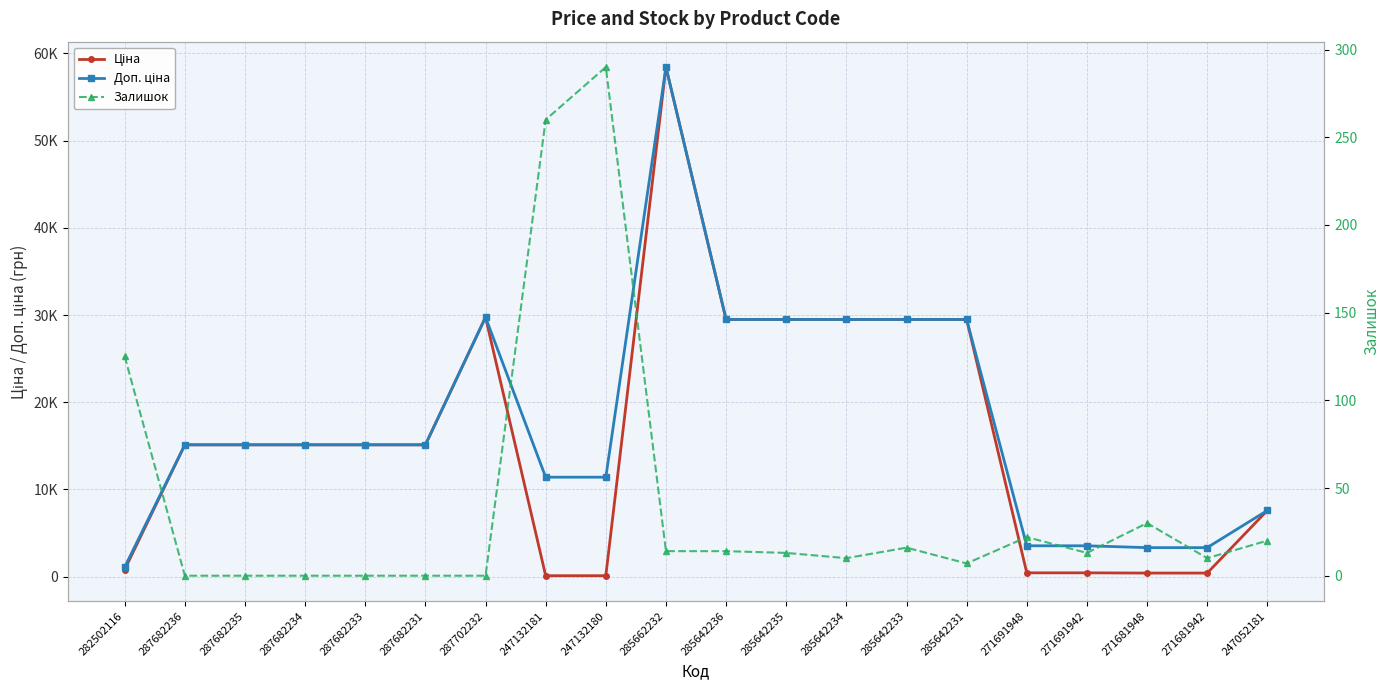

What is the value of the Ціна point at the 7th from the left?

29747.2